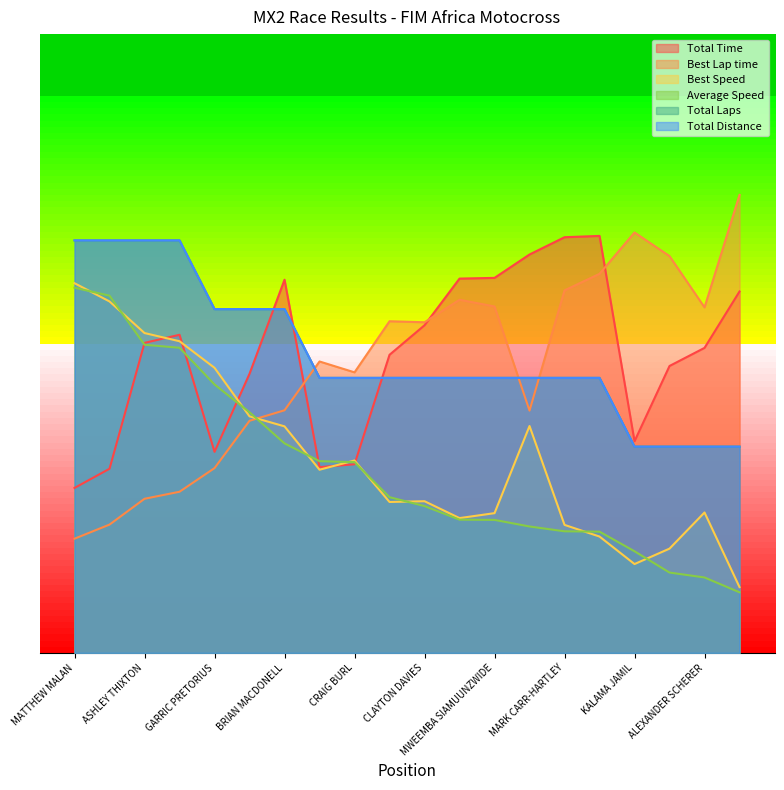

How many values in the Total Distance series exceed 80?

7